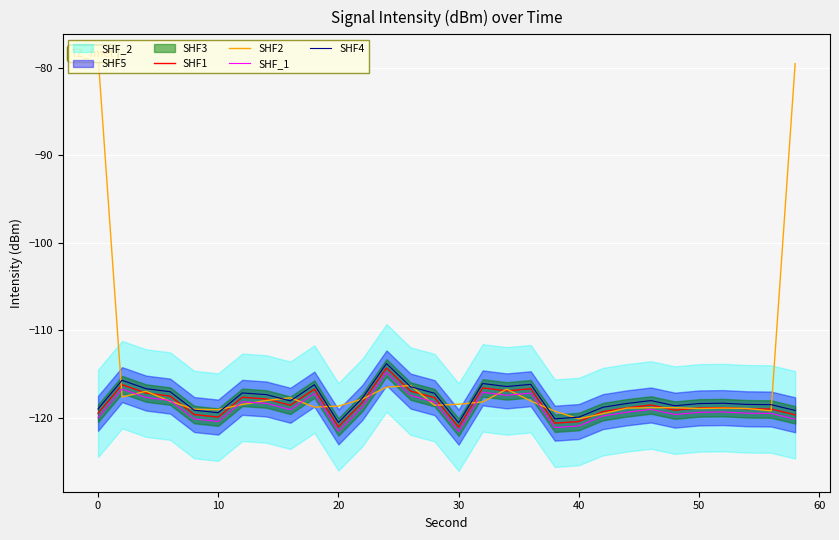

What is the sum of all SHF4 values?

-3538.2